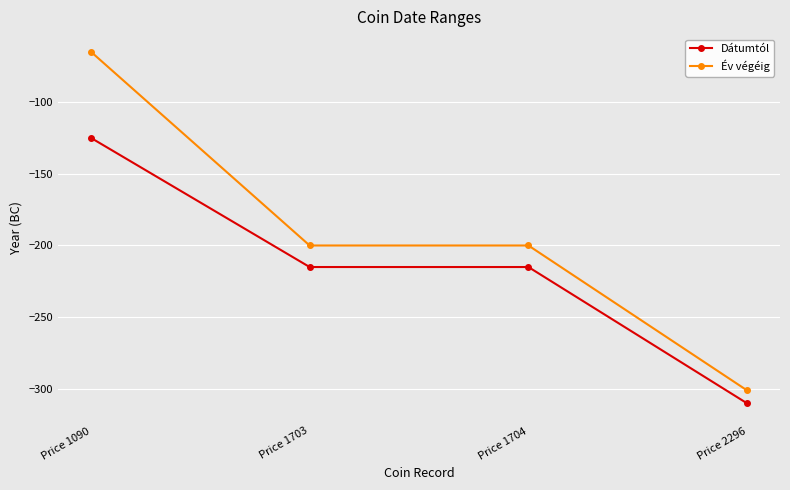

What is the difference between the Dátumtól values at Price 1704 and Price 1090?

90